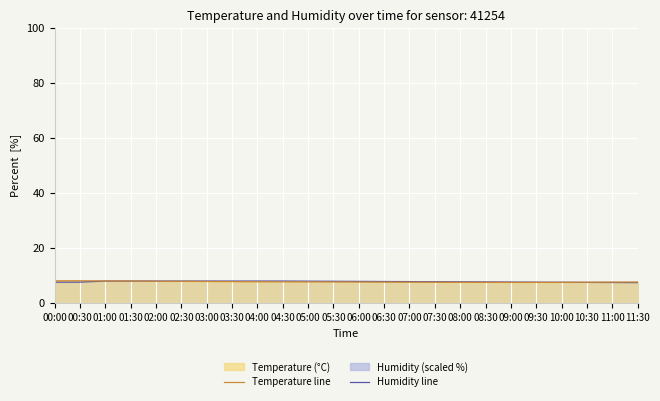

Reading left to right, list all the values displayed in this chart.

Humidity line: 00:00=7.6	00:30=7.6	01:00=8.0	01:30=8.0	02:00=8.0	02:30=8.0	03:00=8.0	03:30=8.0	04:00=8.0	04:30=8.0	05:00=8.0	05:30=7.9	06:00=7.9	06:30=7.8	07:00=7.8	07:30=7.8	08:00=7.7	08:30=7.7	09:00=7.6	09:30=7.6	10:00=7.6	10:30=7.5	11:00=7.5	11:30=7.4
Temperature line: 00:00=8.1	00:30=8.1	01:00=8.0	01:30=8.0	02:00=8.0	02:30=7.9	03:00=7.8	03:30=7.8	04:00=7.8	04:30=7.7	05:00=7.7	05:30=7.7	06:00=7.7	06:30=7.6	07:00=7.6	07:30=7.6	08:00=7.5	08:30=7.5	09:00=7.5	09:30=7.5	10:00=7.5	10:30=7.6	11:00=7.6	11:30=7.7